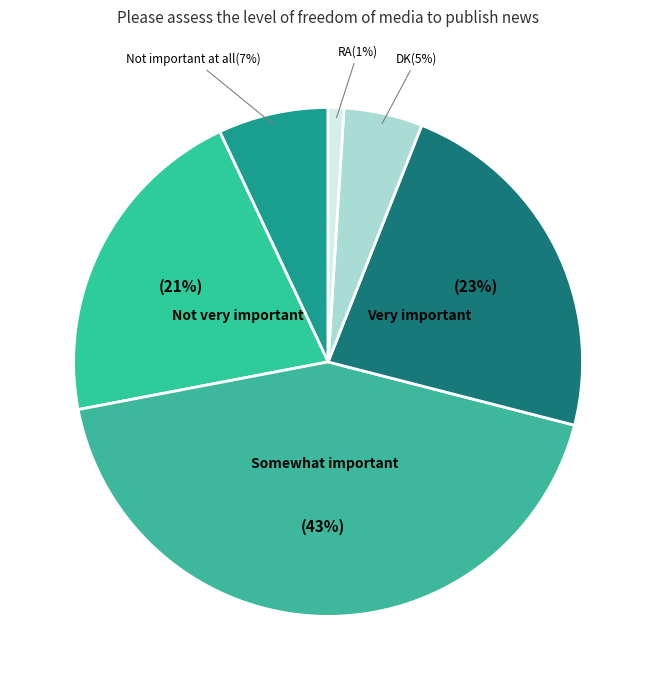

Approximately how many times larger is the value at Very important compared to RA?

23.0